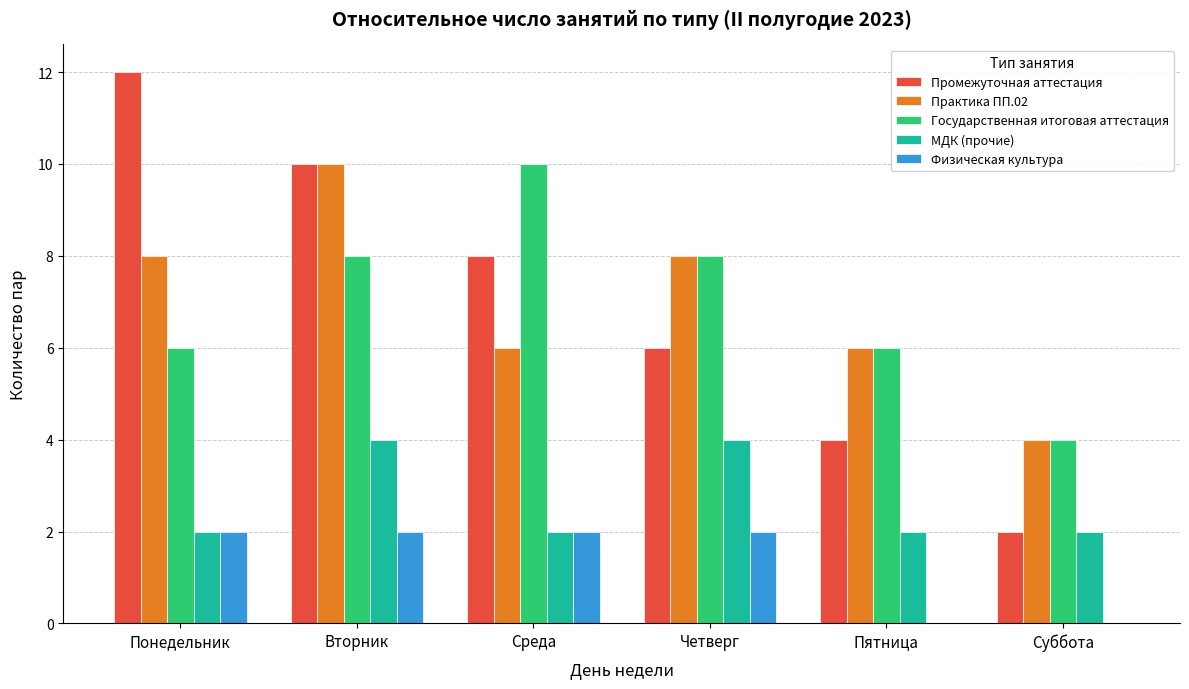

The value of Физическая культура at Пятница is 1. True or false?

False